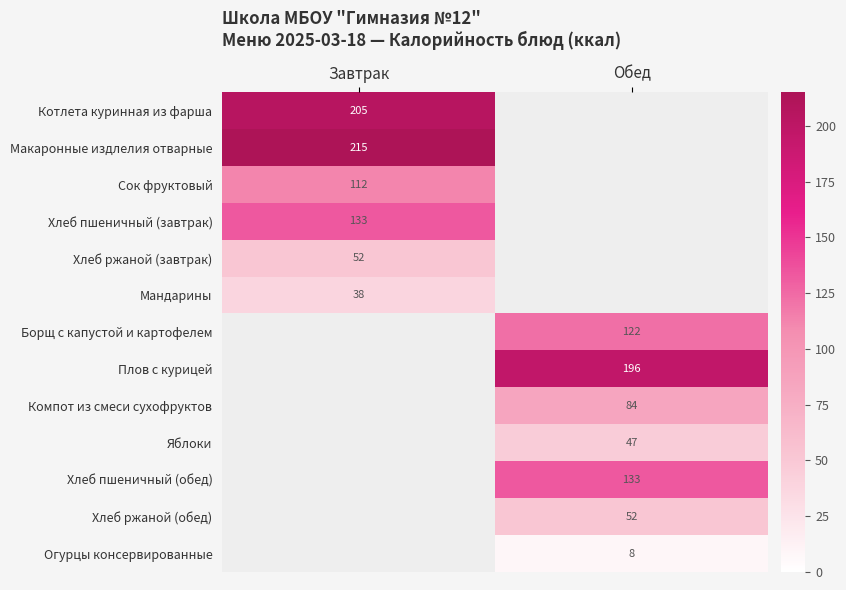

Is the value of Мандарины at Завтрак greater than the value of Борщ с капустой и картофелем at Обед?

No